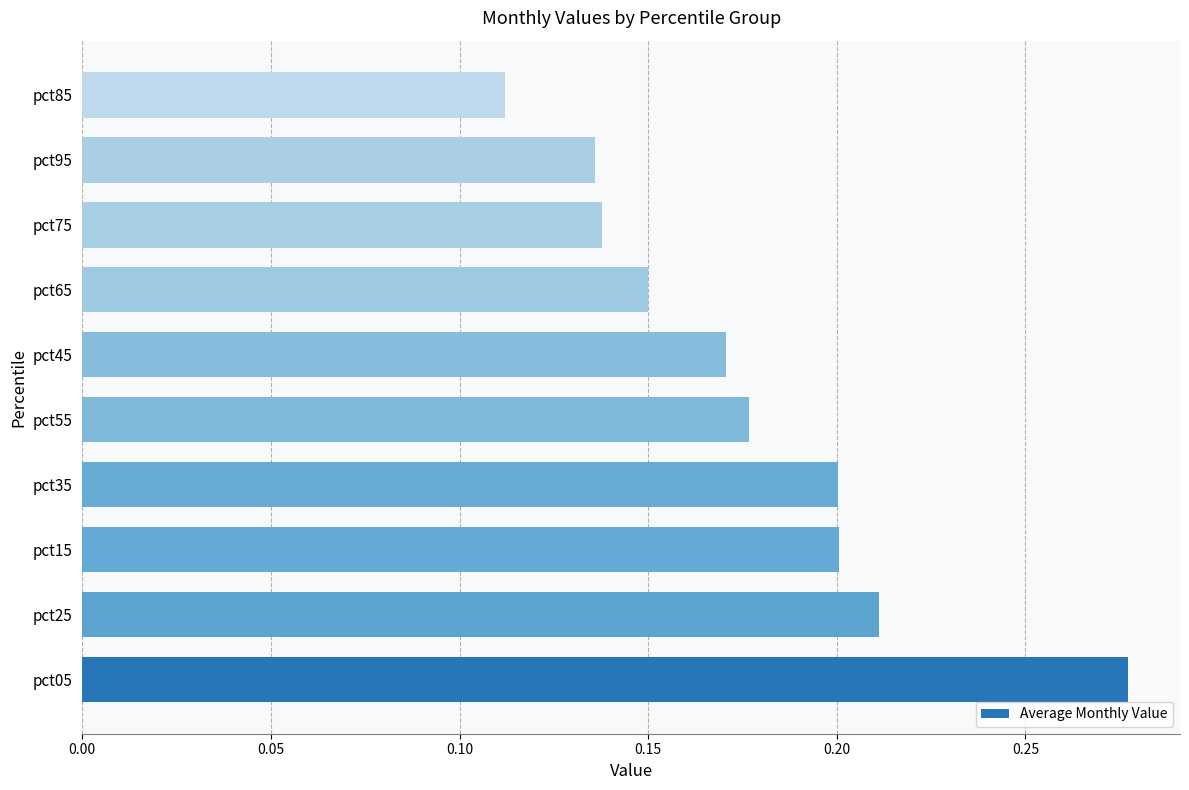

True or false: the data shows 0.2 at pct45.

True